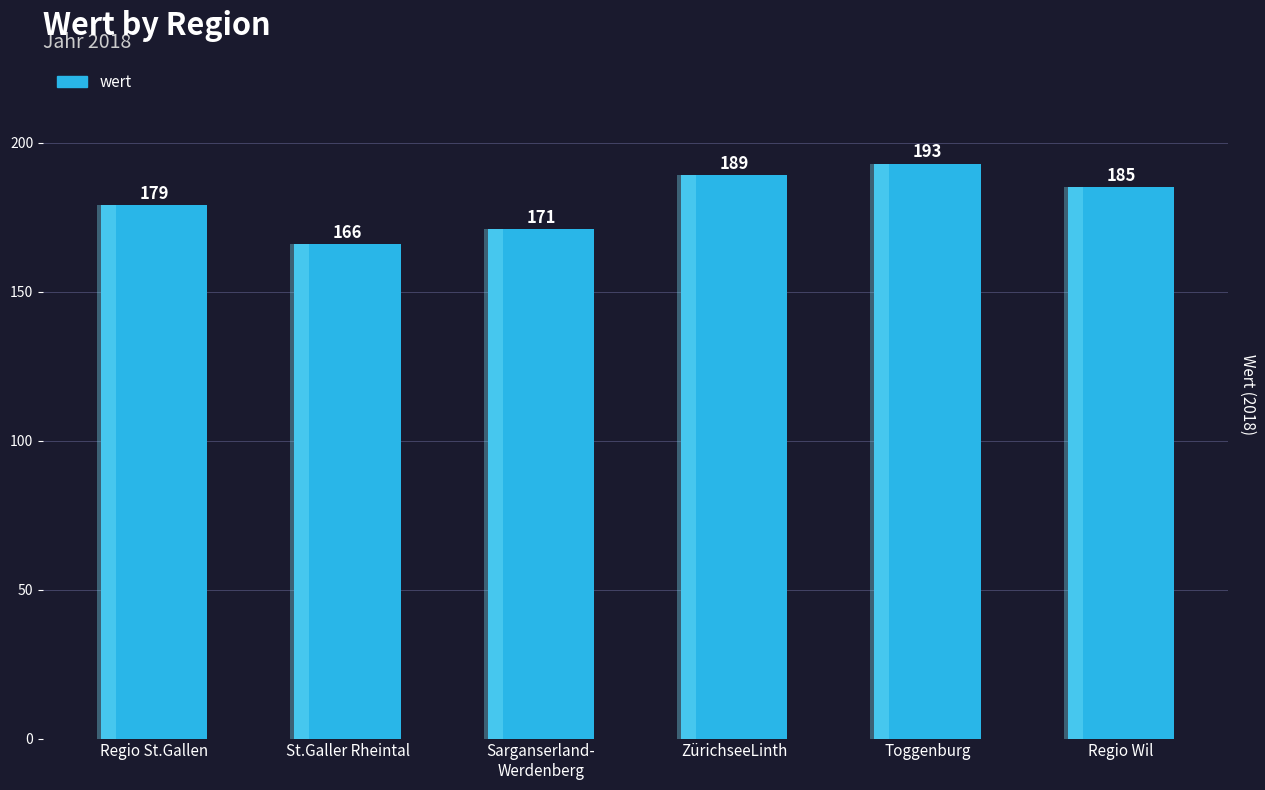

What is the greatest value displayed?

193